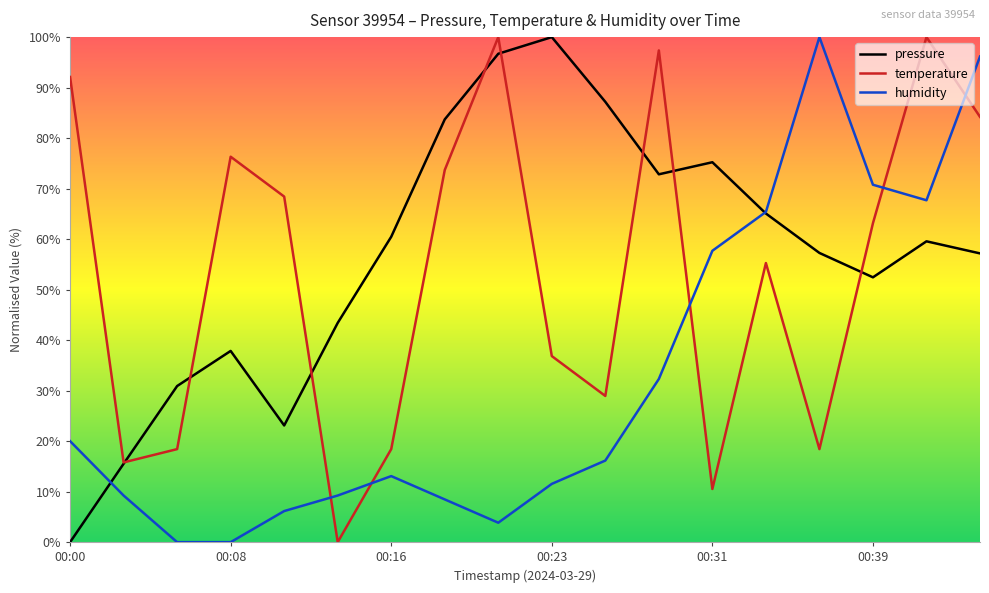

Where does the temperature series first go above 63?

00:00